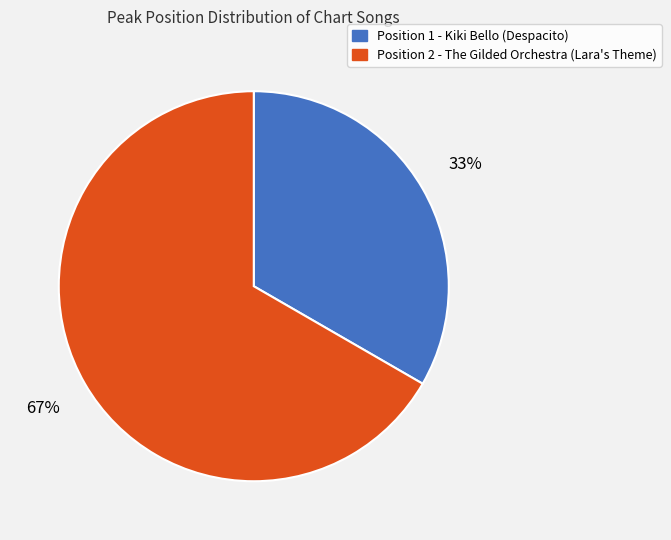

Is there a majority slice in this chart?

Yes